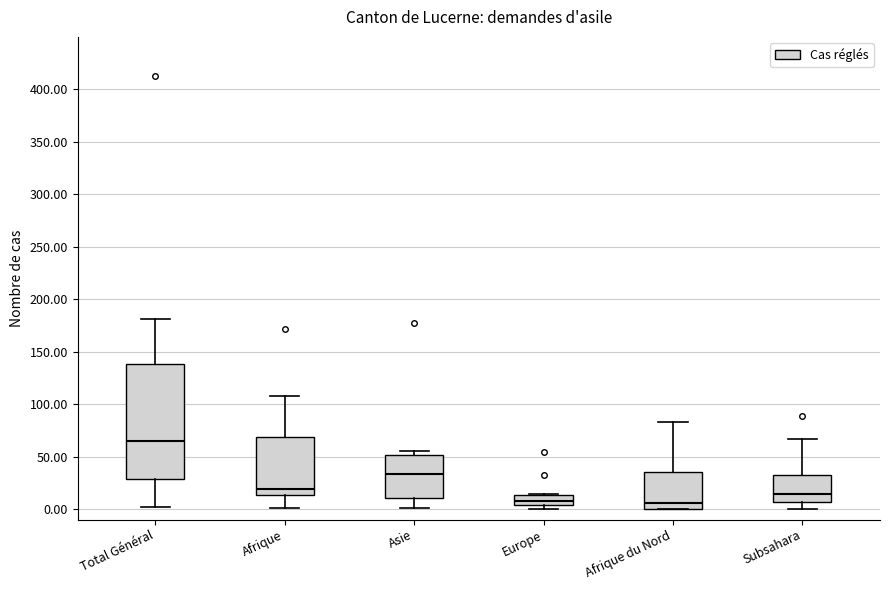

Where does the lower whisker of the box for Total Général end on the y-axis? The values are not printed on the chart, so give them approximately, as read against the axis.

0